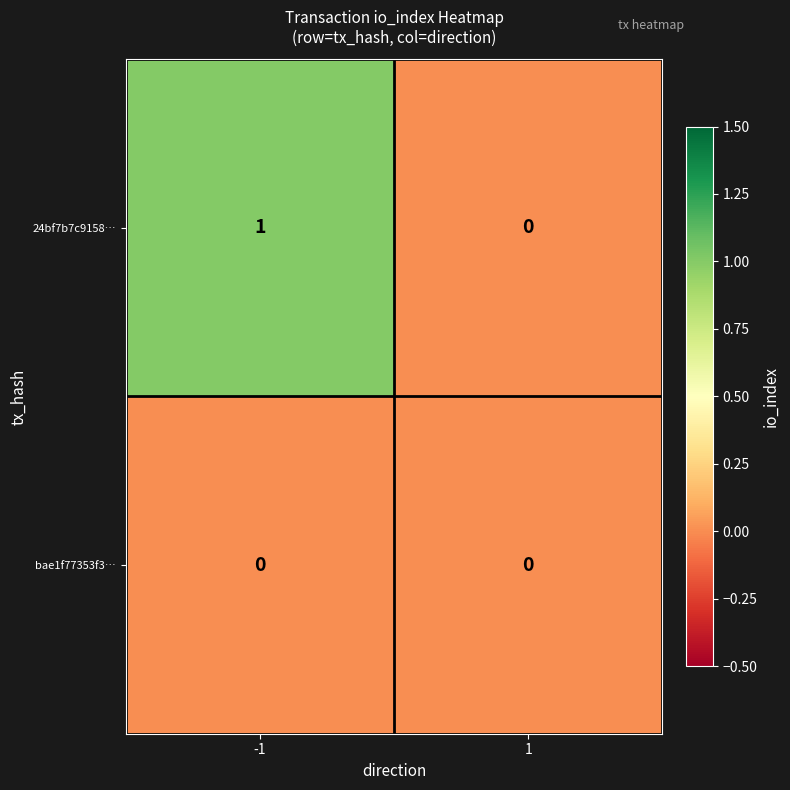

True or false: bae1f77353f3… has a value of 0 at -1.

True